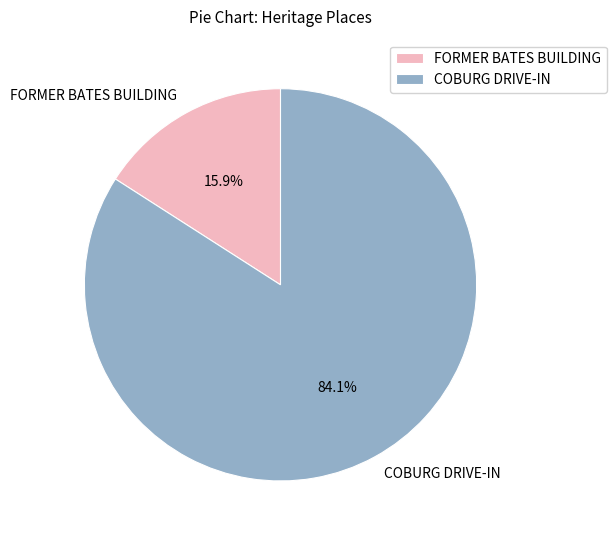

Between FORMER BATES BUILDING and COBURG DRIVE-IN, which is larger?

COBURG DRIVE-IN